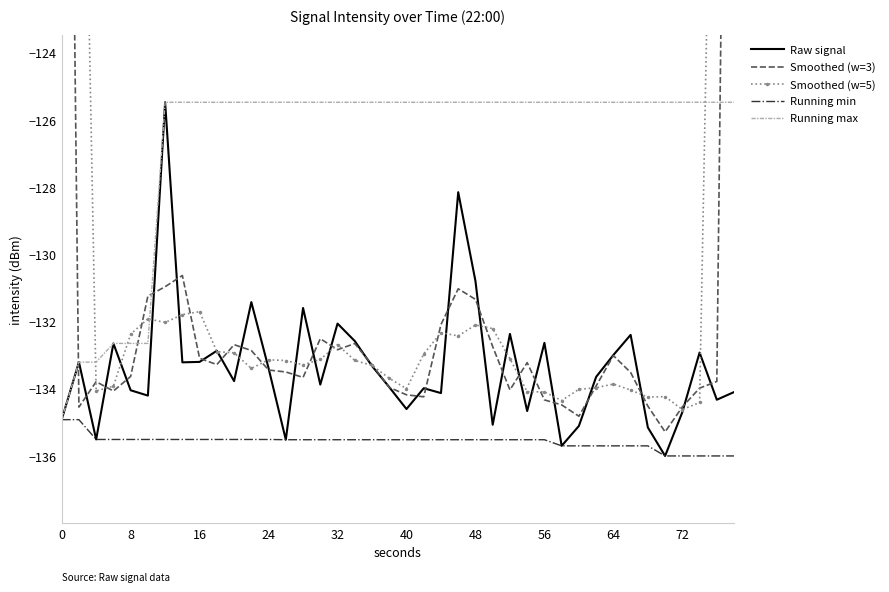

True or false: Raw signal and Smoothed (w=3) intersect in this chart.

True